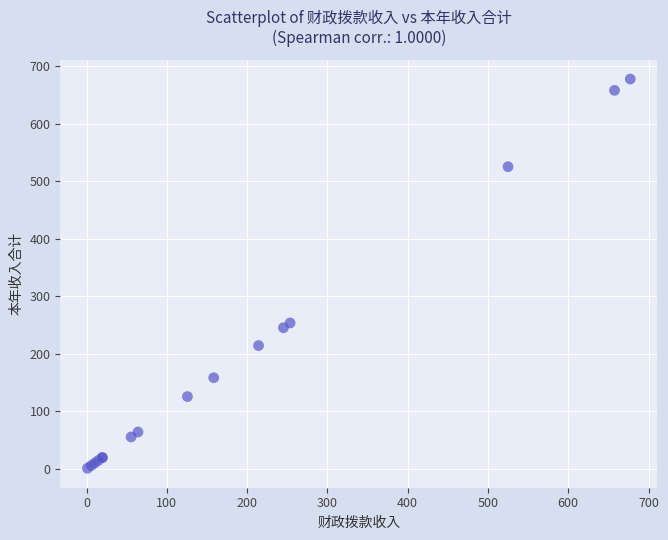

What Y value in the scatter plot is closest to 339?

253.6